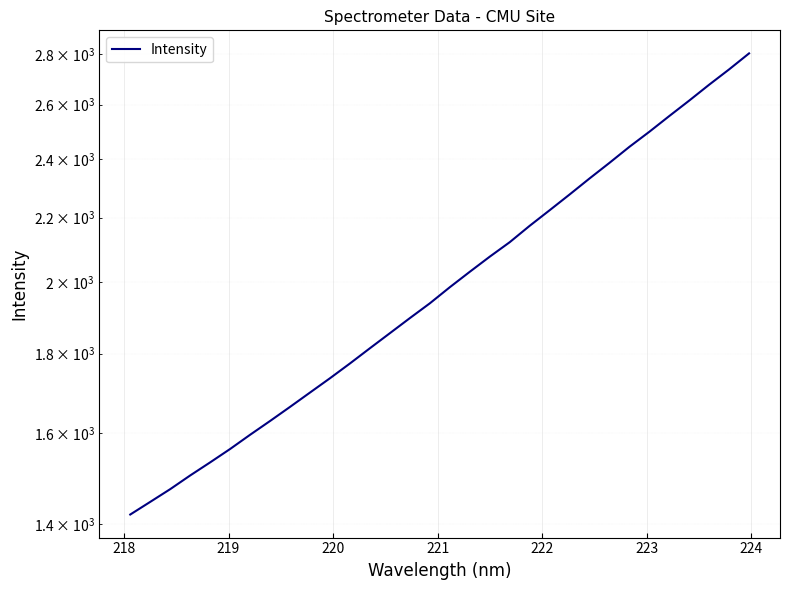

What is the average value?

2015.2